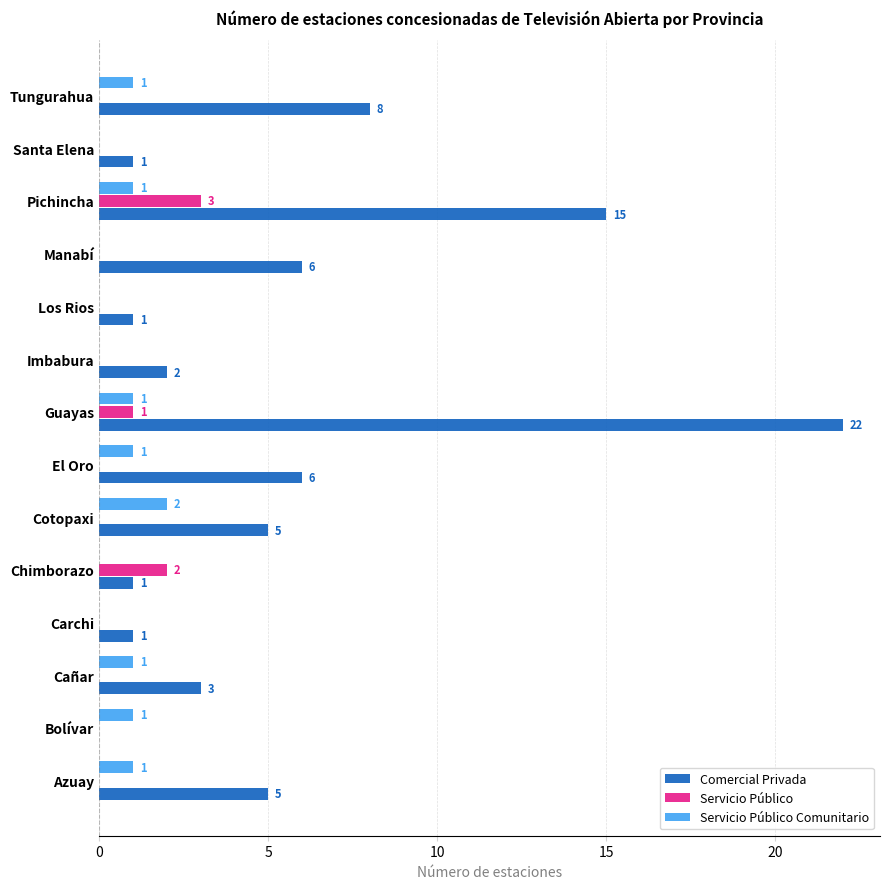

Which series changed the most between Cotopaxi and Pichincha?

Comercial Privada